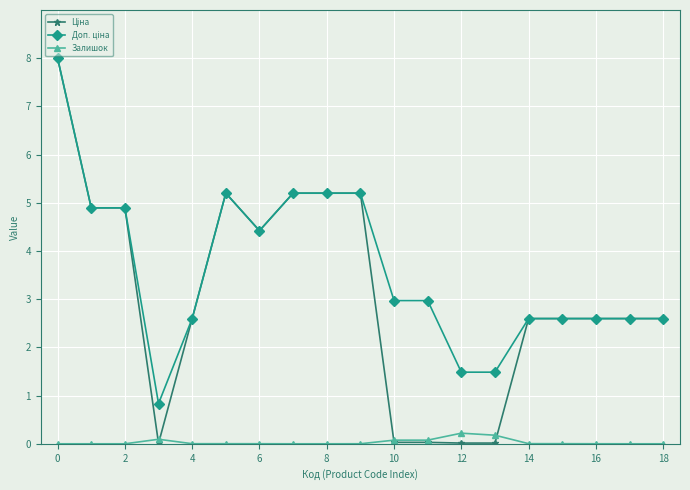

At how many categories does at least one series exceed 1?

18